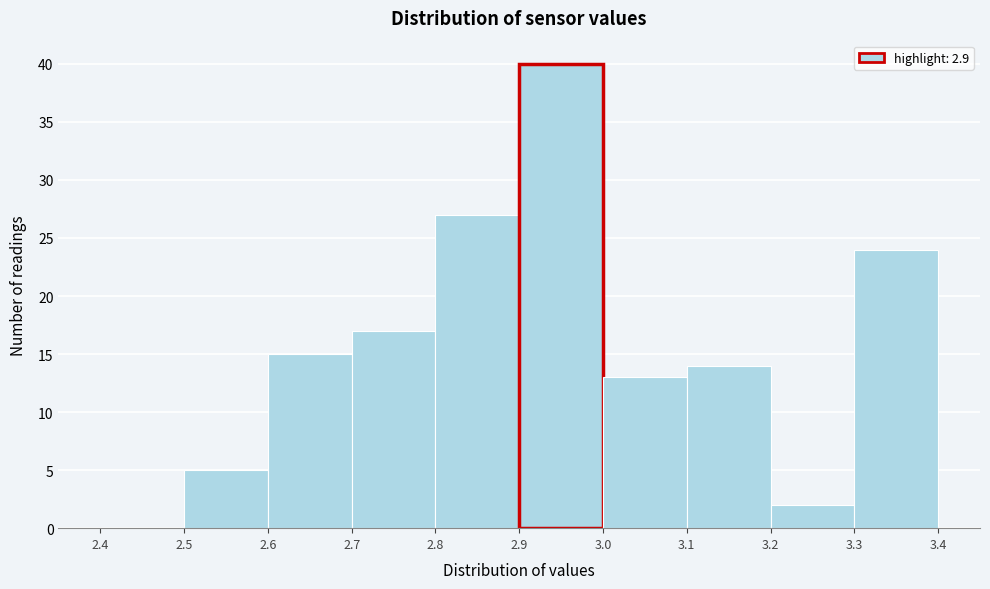

Reading left to right, transcribe this chart: for each bar, give the range it covers on the x-axis and its height. The values are not printed on the chart, so give them approximately, as read against the axis.

2.4 to 2.5: 0
2.5 to 2.6: 5
2.6 to 2.7: 15
2.7 to 2.8: 17
2.8 to 2.9: 27
2.9 to 3.0: 40
3.0 to 3.1: 13
3.1 to 3.2: 14
3.2 to 3.3: 2
3.3 to 3.4: 24